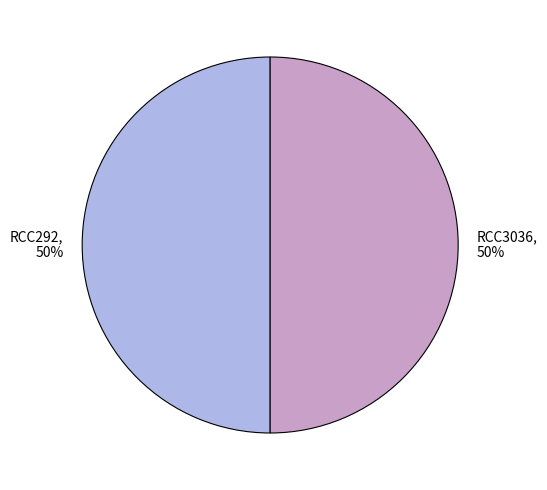

To the nearest percent, what is the combined percentage of RCC292 and RCC3036?

100%